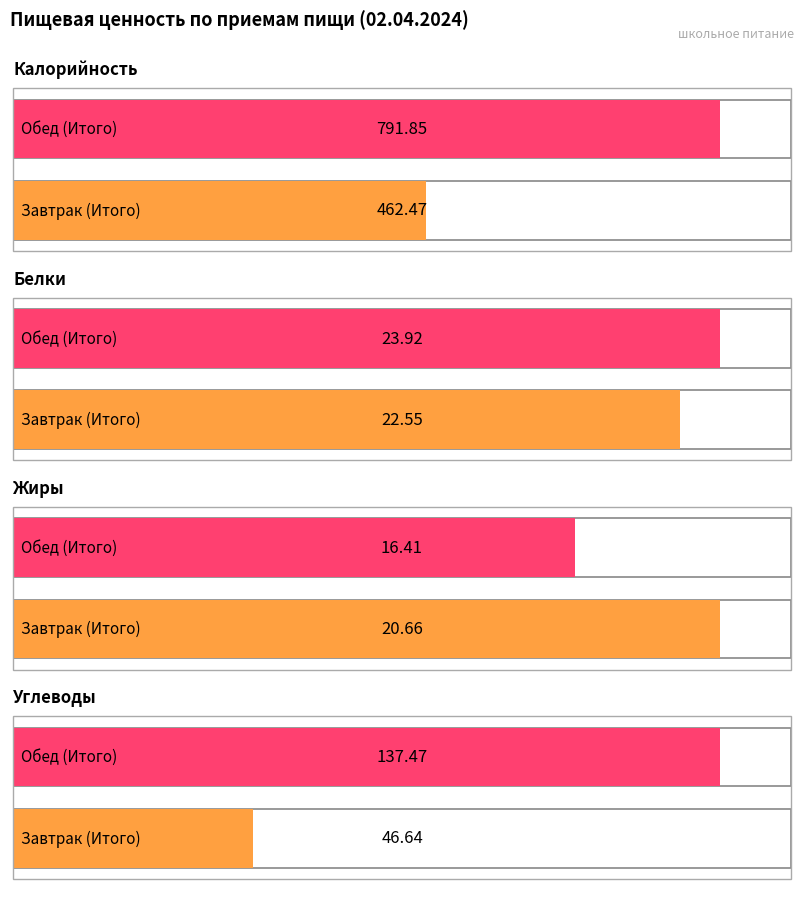

What is the label of the 2nd bar from the left?

Обед (Итого)